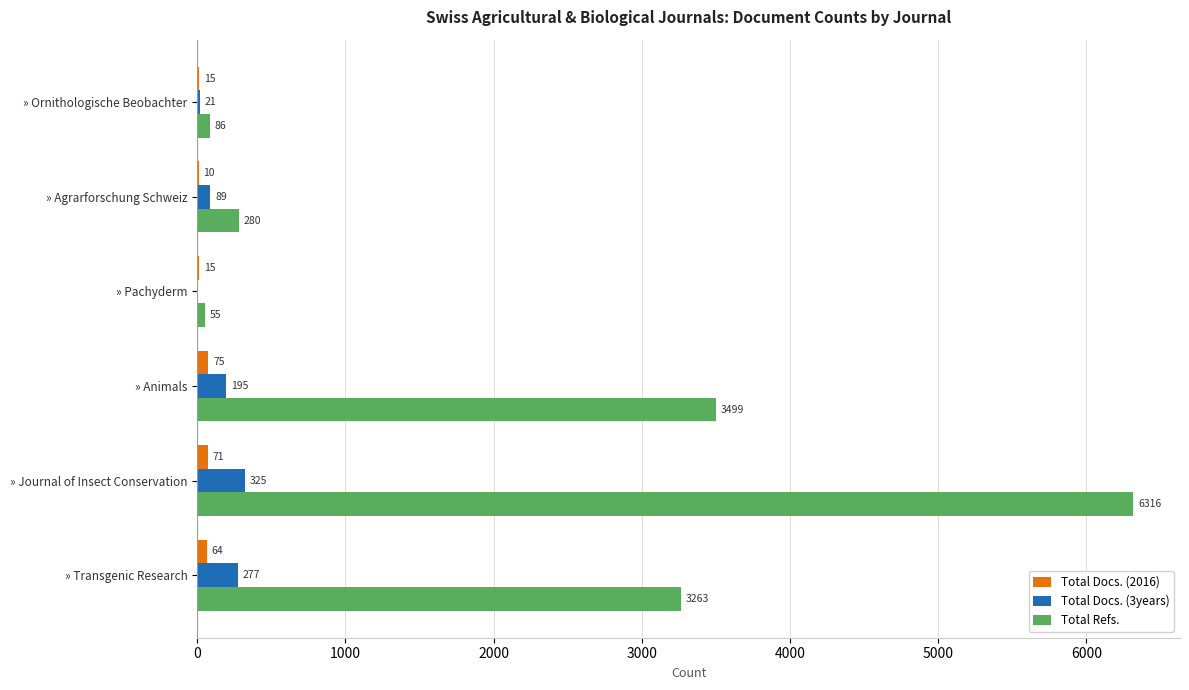

What value does the Total Docs. (2016) series have at » Pachyderm, to the nearest 5?

15